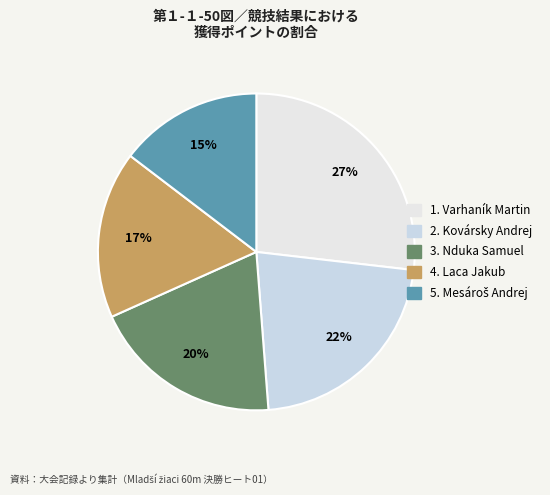

How many slices are in this pie chart?

5